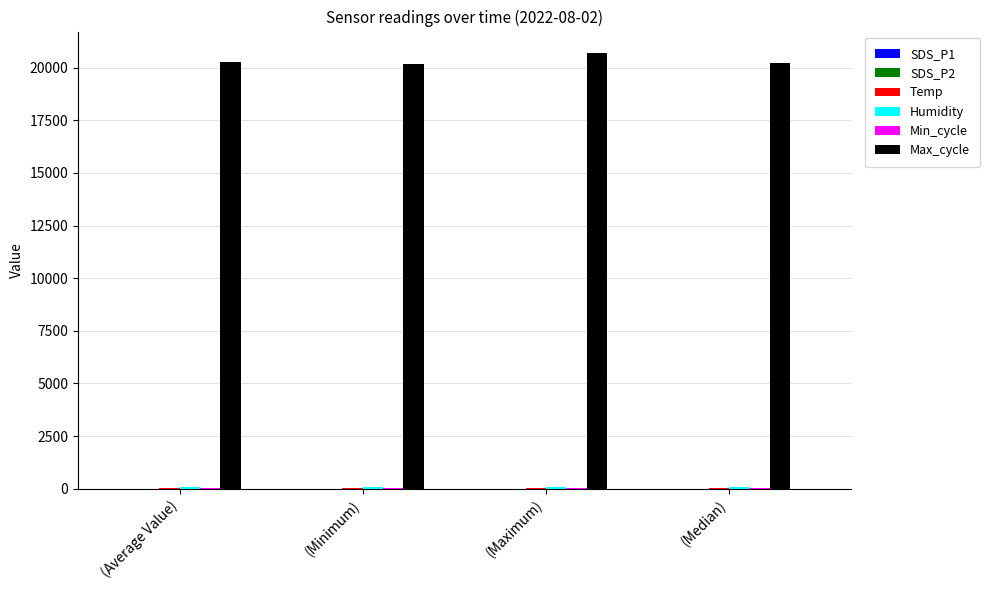

Which series has the largest total across all categories?

Max_cycle